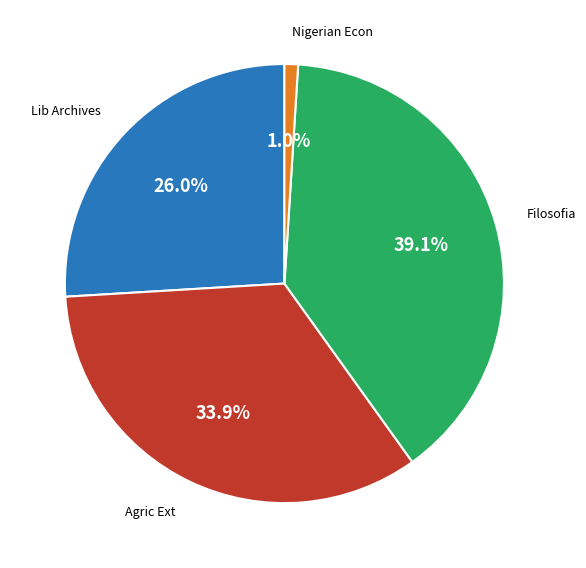

Is there any slice that represents more than half of the pie?

No